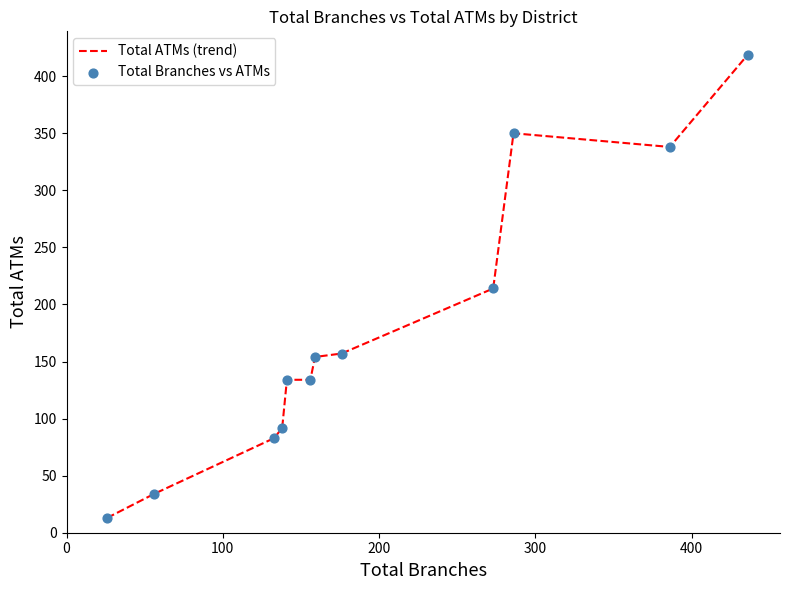

What is the minimum value shown in the chart?

13